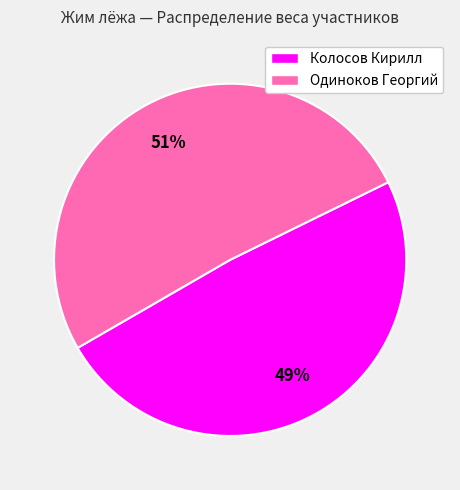

Does any single category account for the majority?

Yes